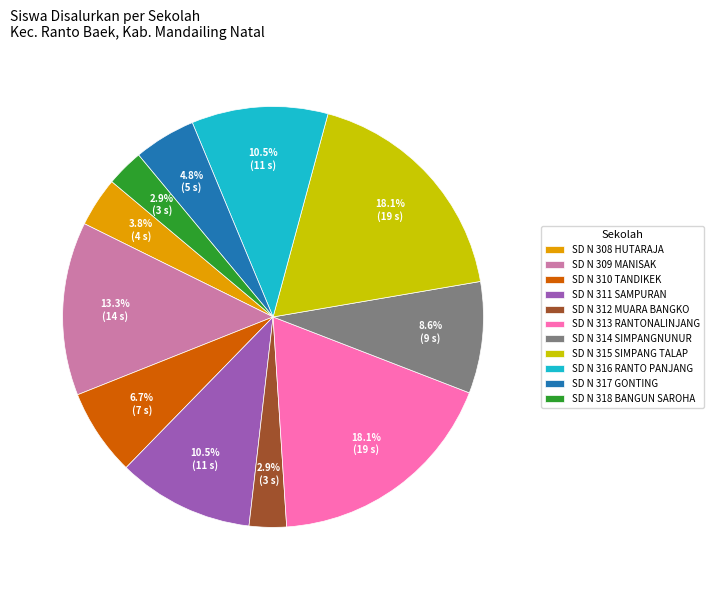

Does any single category account for the majority?

No